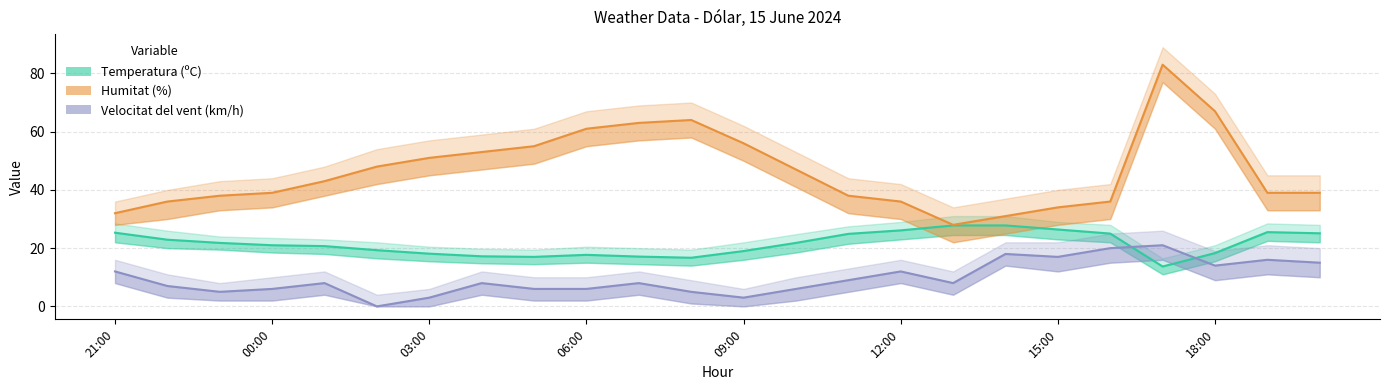

What is the value of the Humitat (%) point at the 23rd from the left?

39.0